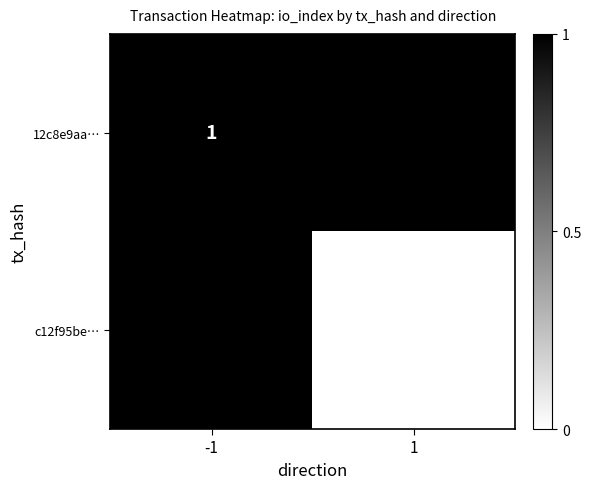

Is it true that 12c8e9aa… equals 1.6 at -1?

False